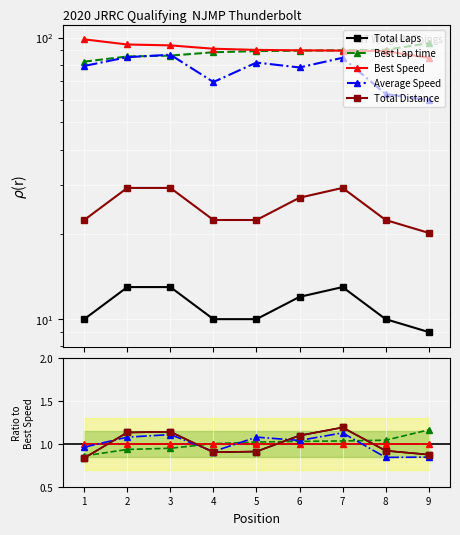

Where is Total Laps nearest to the value 1?

8